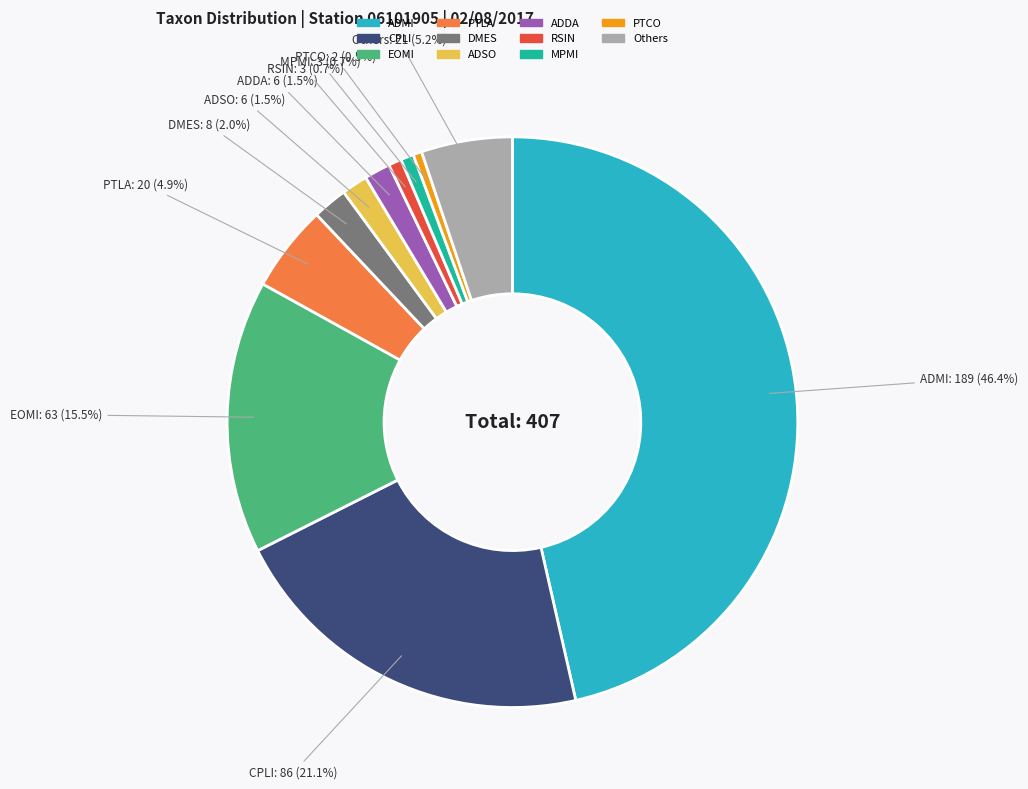

Does any single category account for the majority?

No